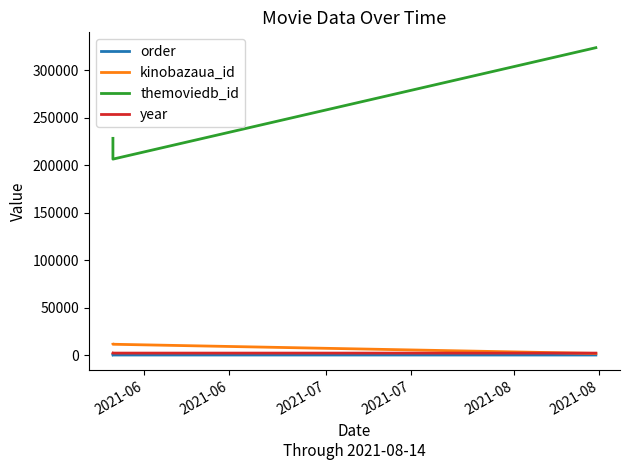

What is the greatest value displayed?

323677